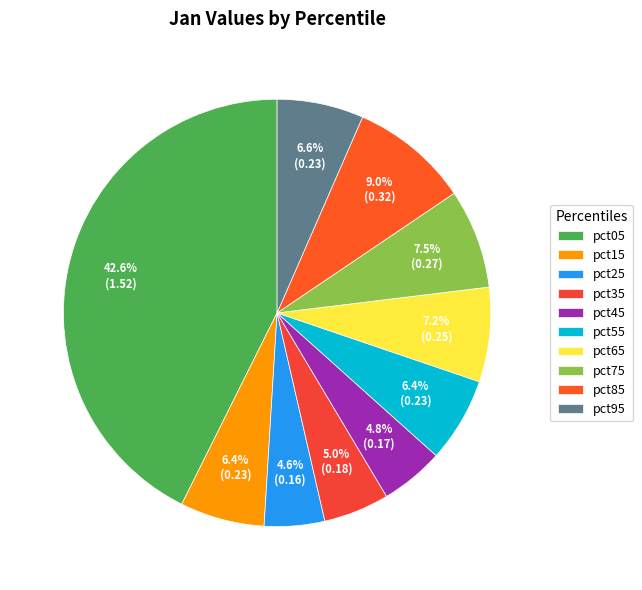

Count the number of slices in the pie.

10